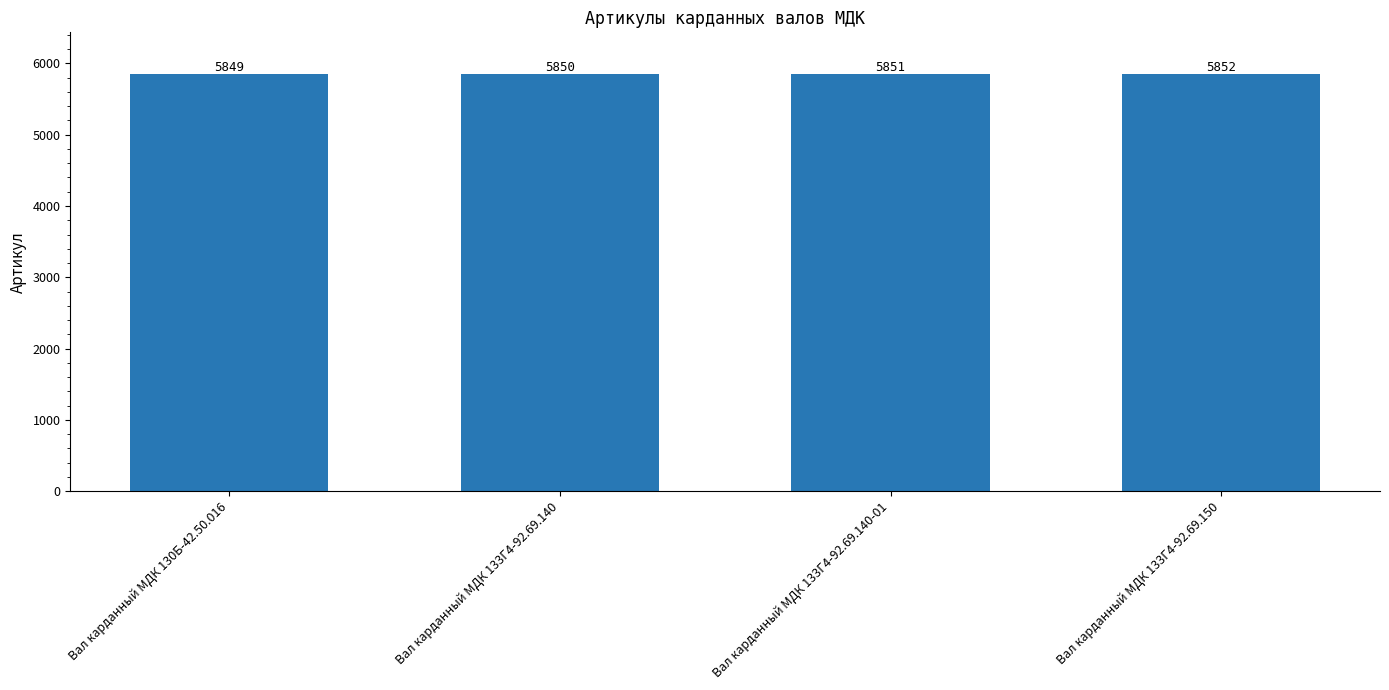

Rank the categories by value from lowest to highest.

Вал карданный МДК 130Б-42.50.016, Вал карданный МДК 133Г4-92.69.140, Вал карданный МДК 133Г4-92.69.140-01, Вал карданный МДК 133Г4-92.69.150